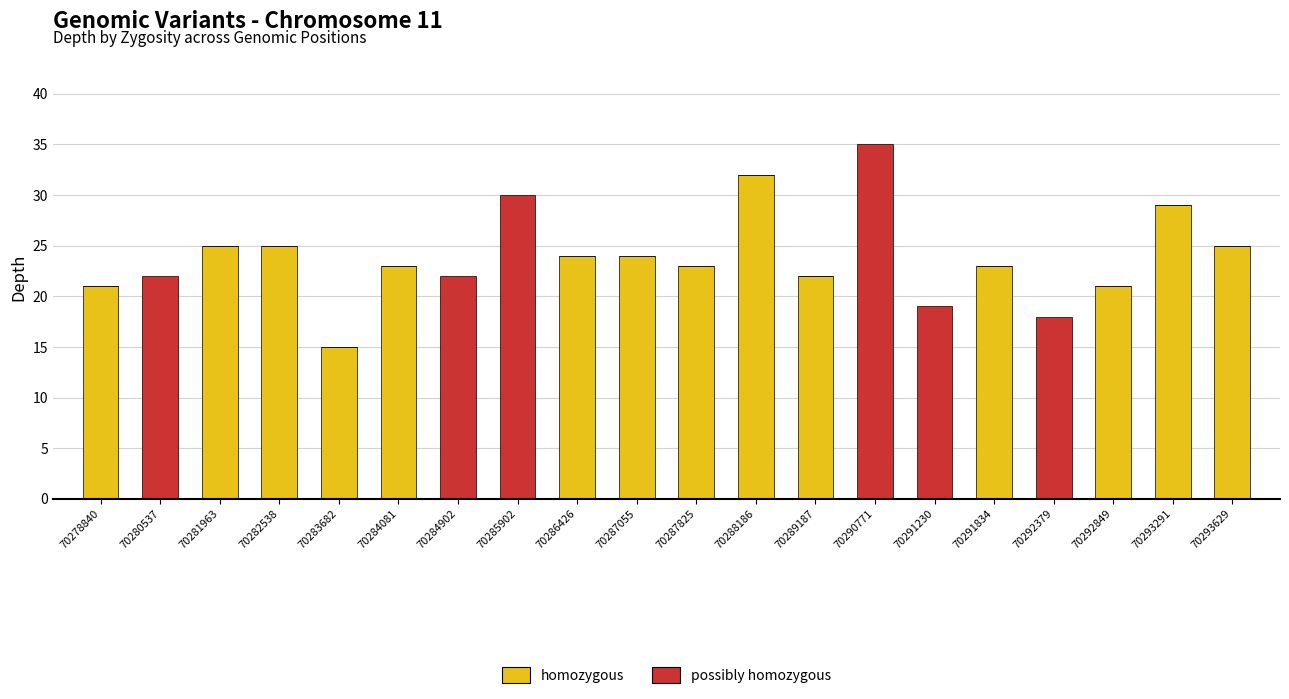

What is the highest value of the homozygous series?

32